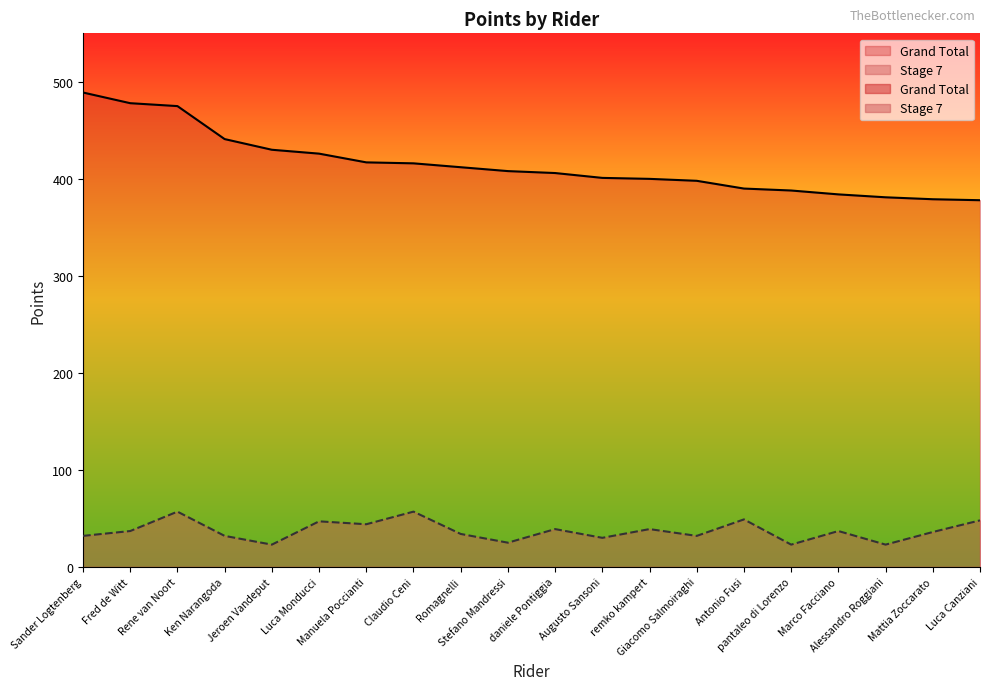

Reading right to left, transcribe all the data shown in this chart.

Grand Total: 378	379	381	384	388	390	398	400	401	406	408	412	416	417	426	430	441	475	478	489
Stage 7: 48	36	23	37	23	49	32	39	30	39	25	34	57	44	47	23	32	57	37	32